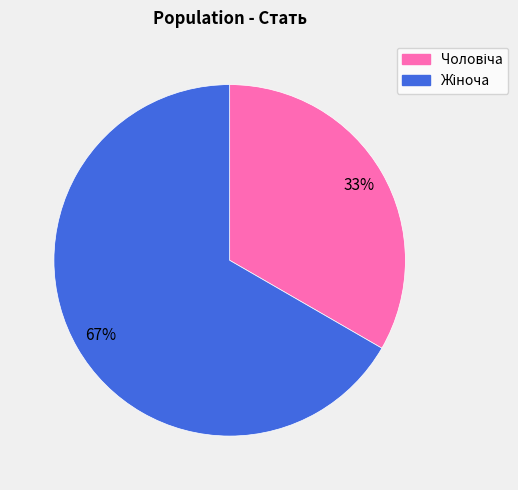

Is there any slice that represents more than half of the pie?

Yes